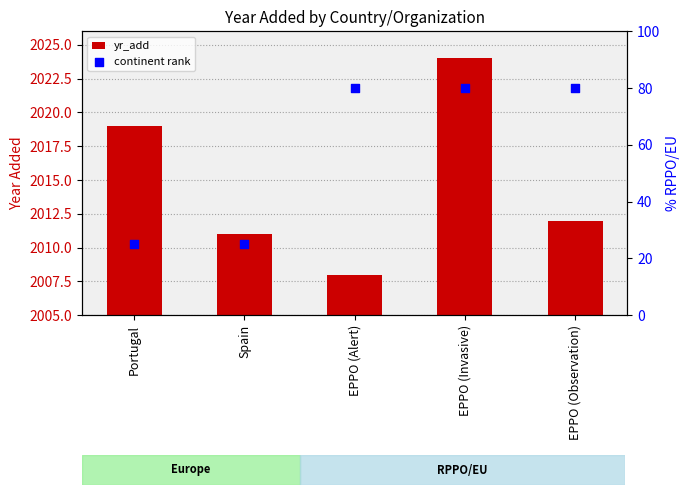

Which series contains the highest Y value?

yr_add